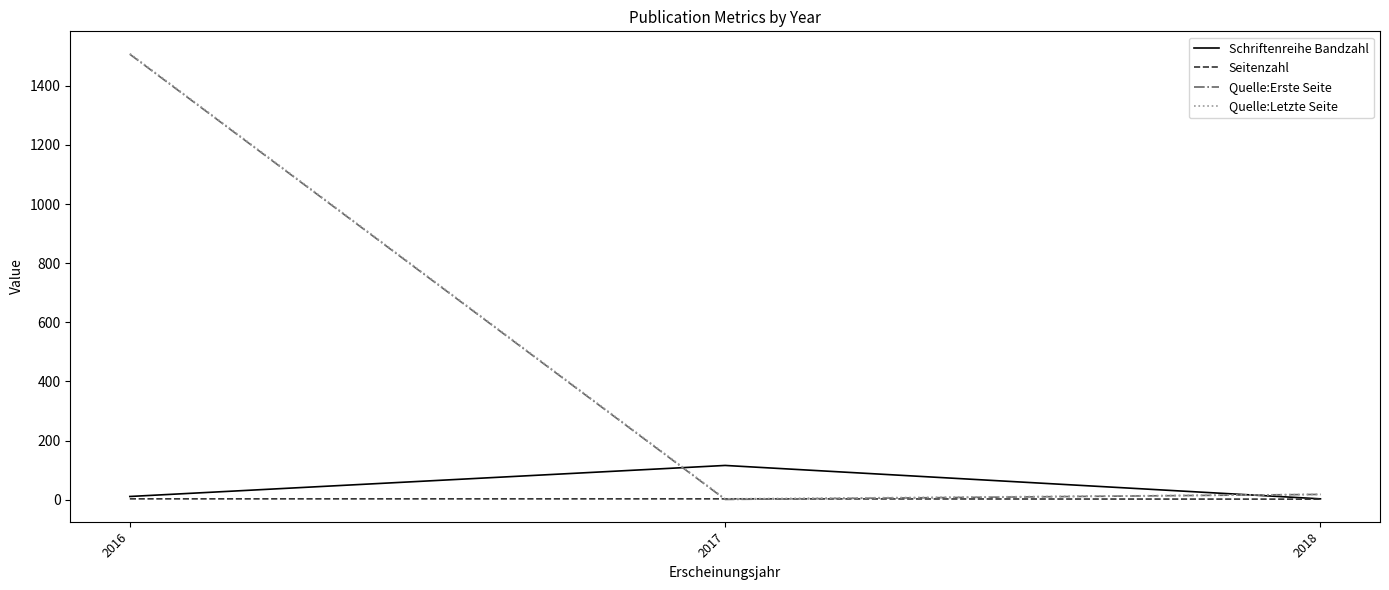

What is the difference between the Quelle:Letzte Seite values at 2017 and 2018?

15